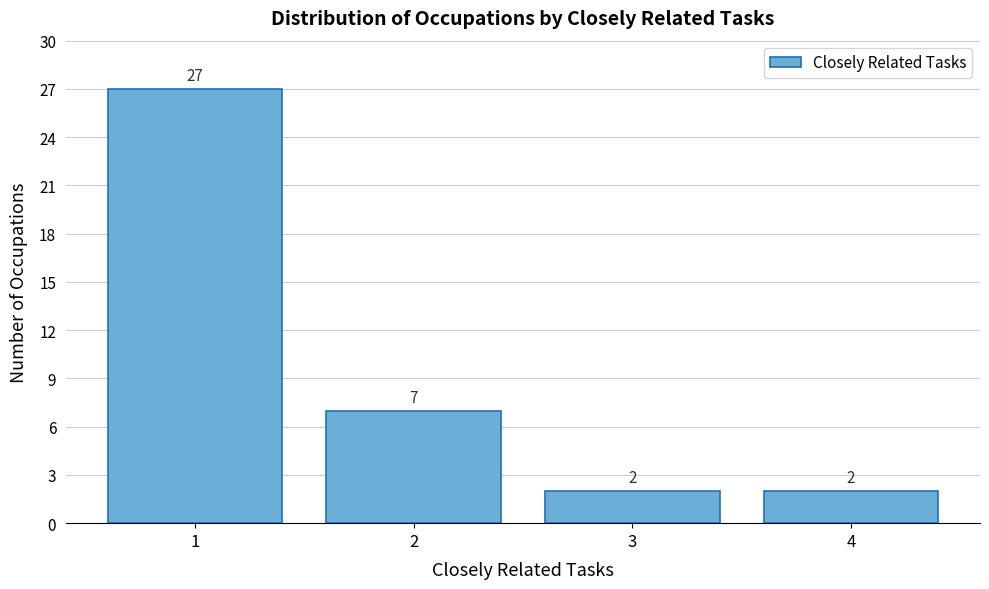

Reading left to right, what are all the values shown in this chart?

1=27	2=7	3=2	4=2